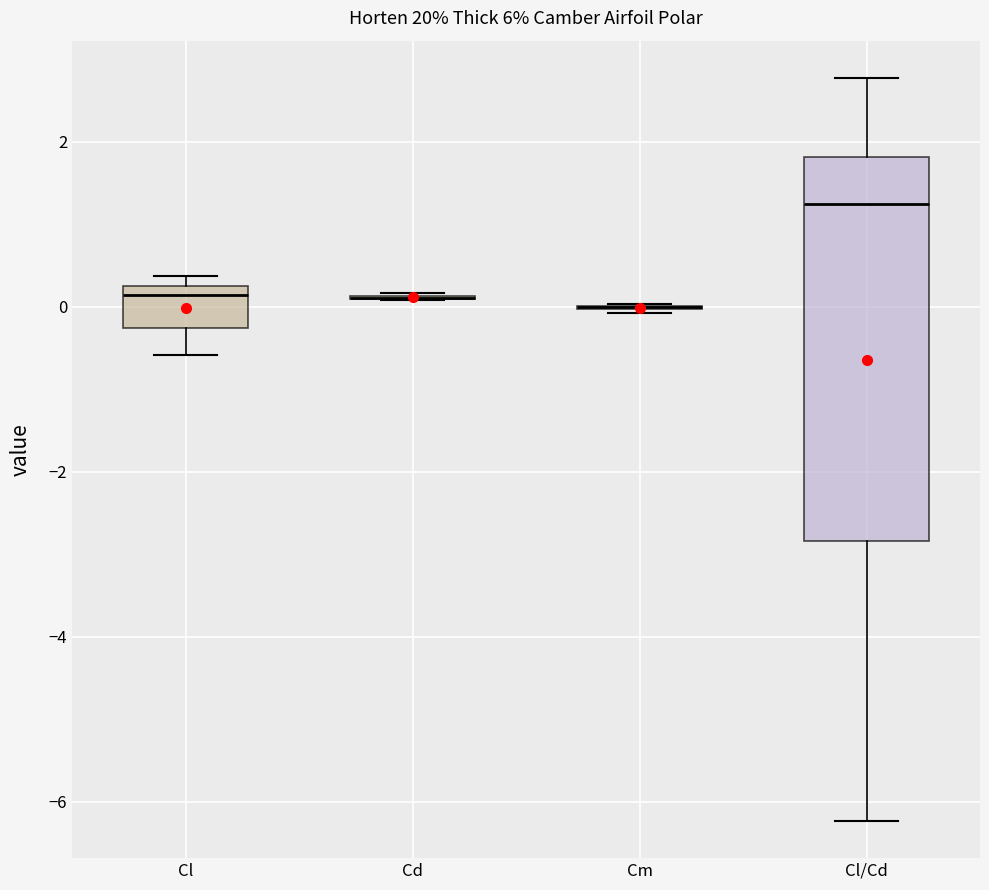

Where is the lower edge of the box for Cl on the y-axis? The values are not printed on the chart, so give them approximately, as read against the axis.

-0.2